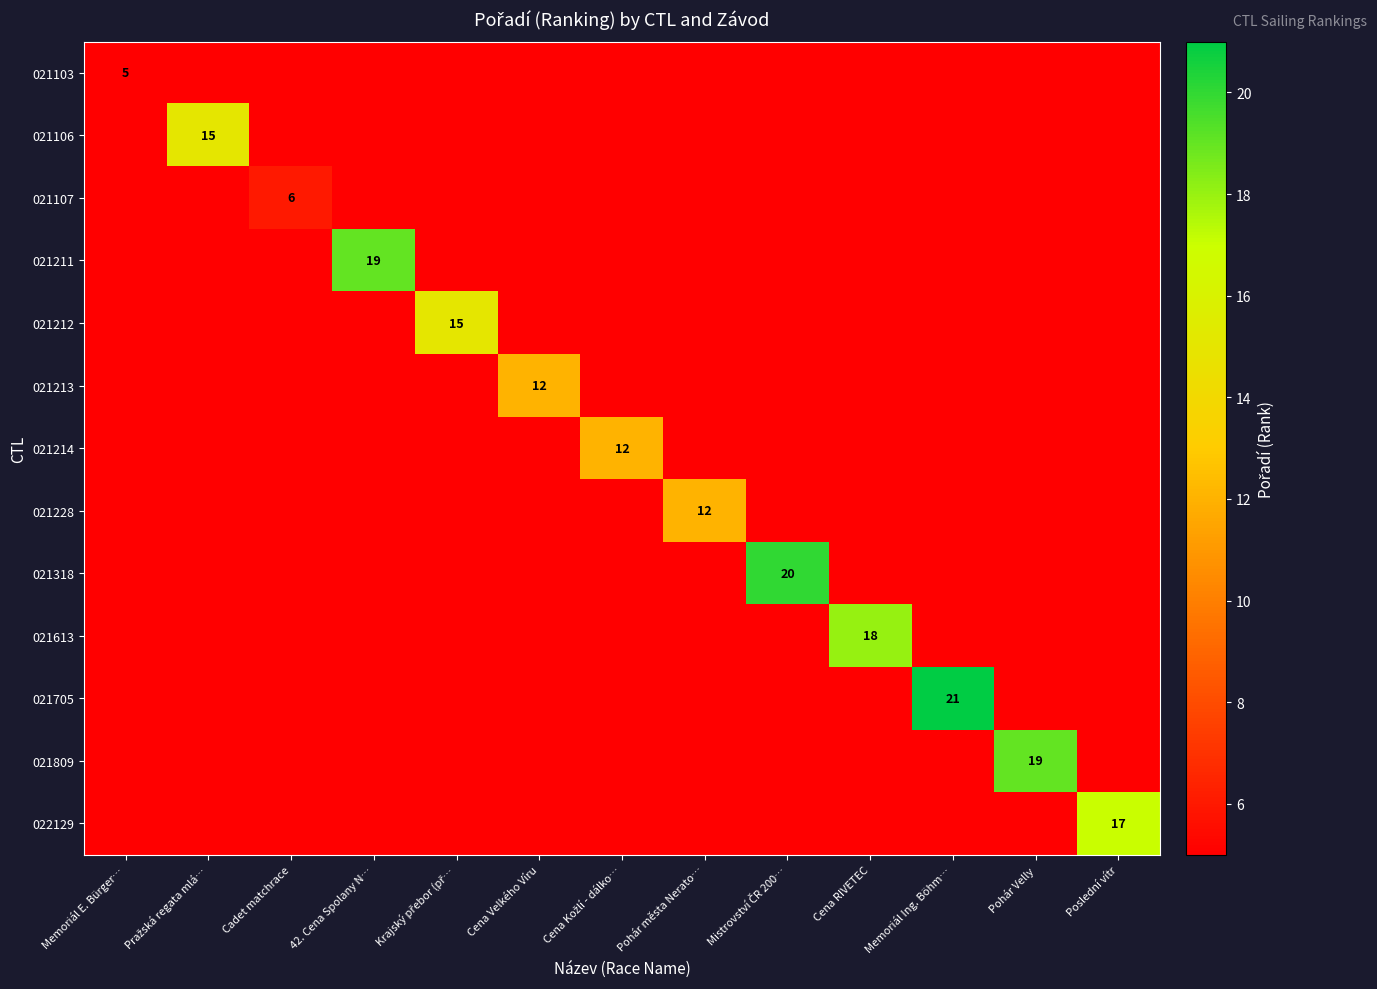

Is the value of 021103 at 42. Cena Spolany N… greater than the value of 021318 at Krajský přebor (př…?

No